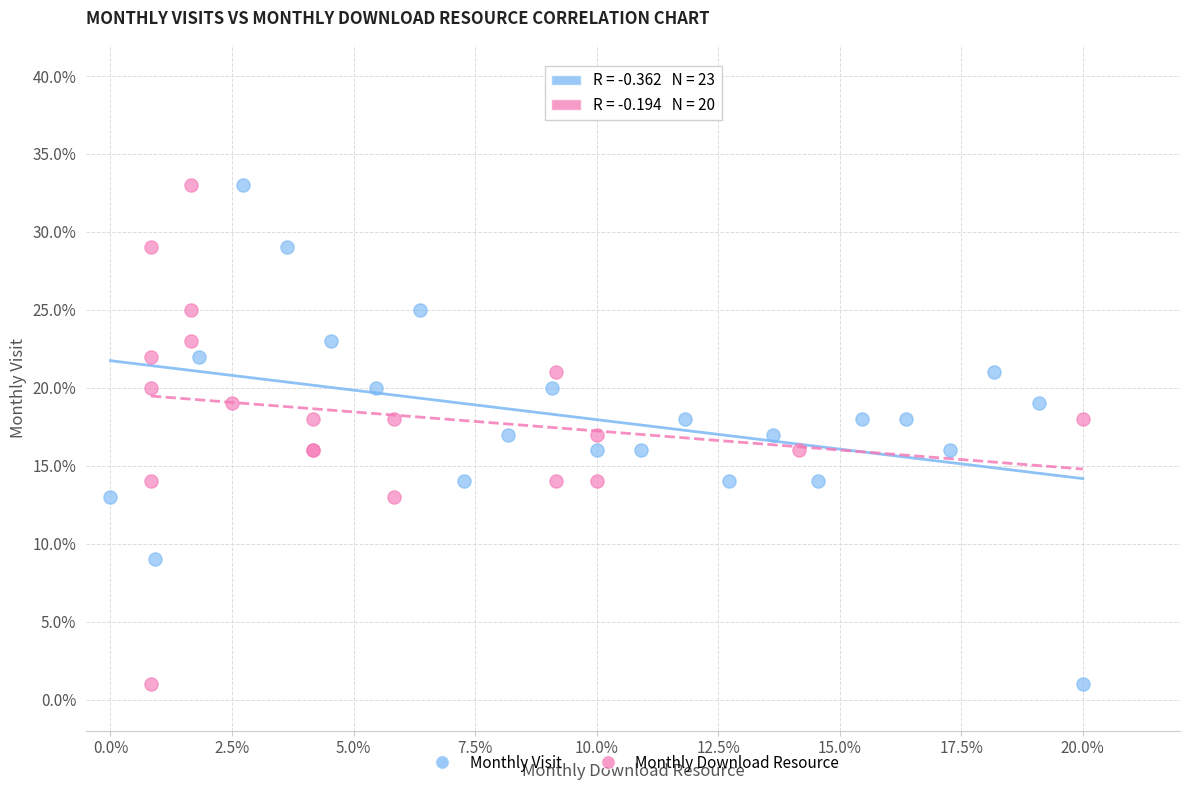

What are all the series names shown in the legend?

Monthly Visit, Monthly Download Resource